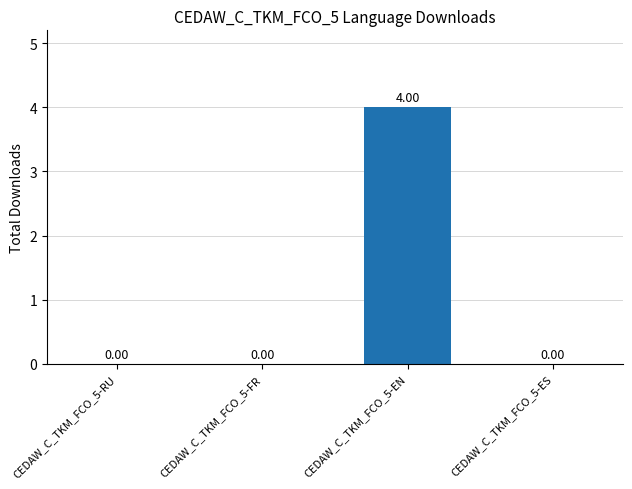

What is the change in value from CEDAW_C_TKM_FCO_5-RU to CEDAW_C_TKM_FCO_5-EN?

+4